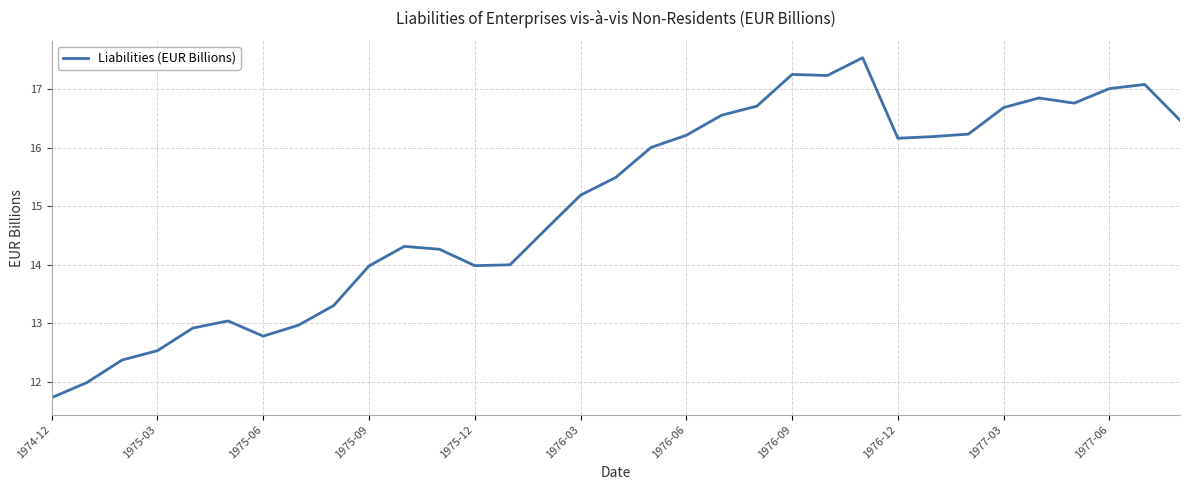

Count the number of values greater than 15.

18